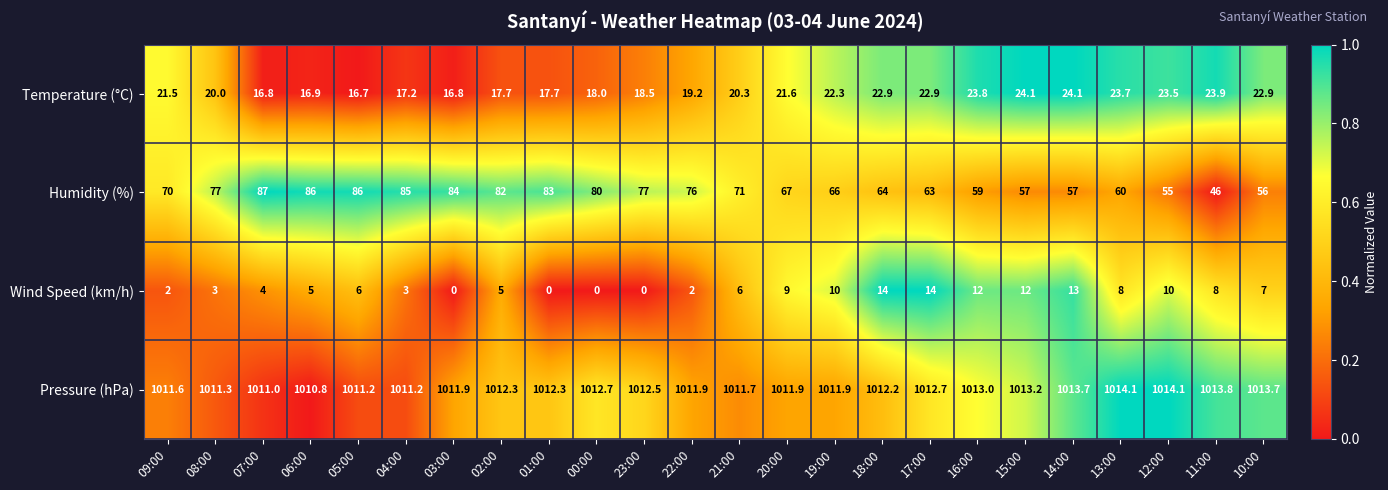

What is the sum of the Pressure (hPa) values at 15:00 and 09:00?

2024.8